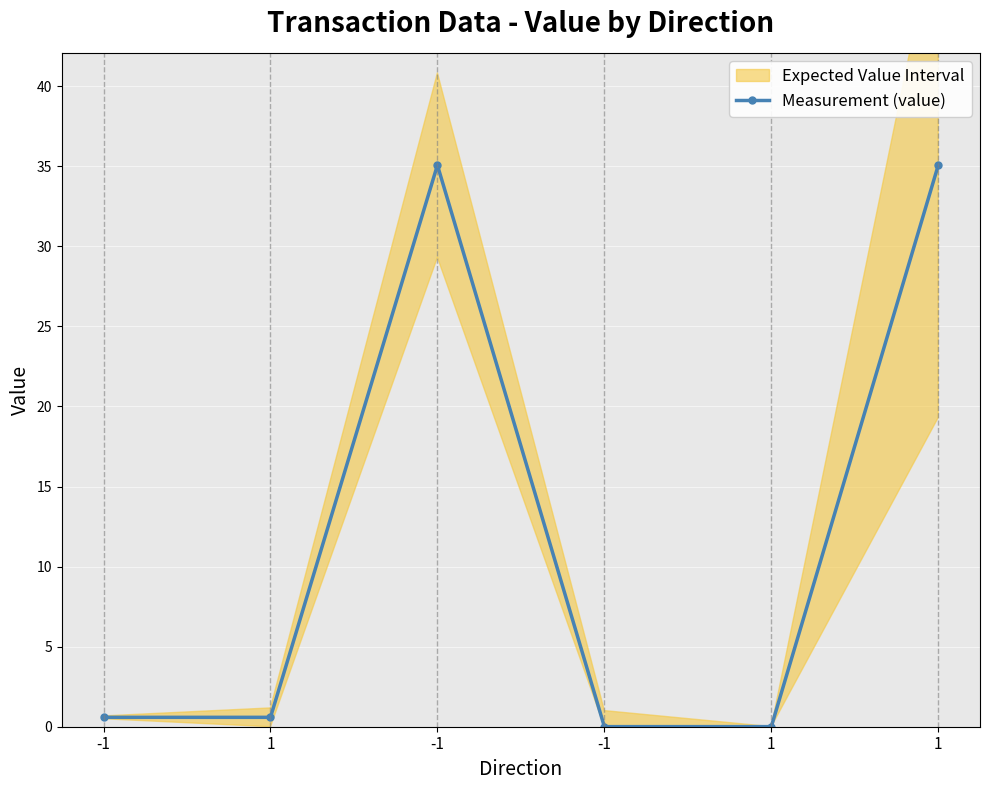

Reading left to right, what are all the values shown in this chart?

-1=0.6	1=0.6	-1=35.1	-1=0.0	1=0.0	1=35.1